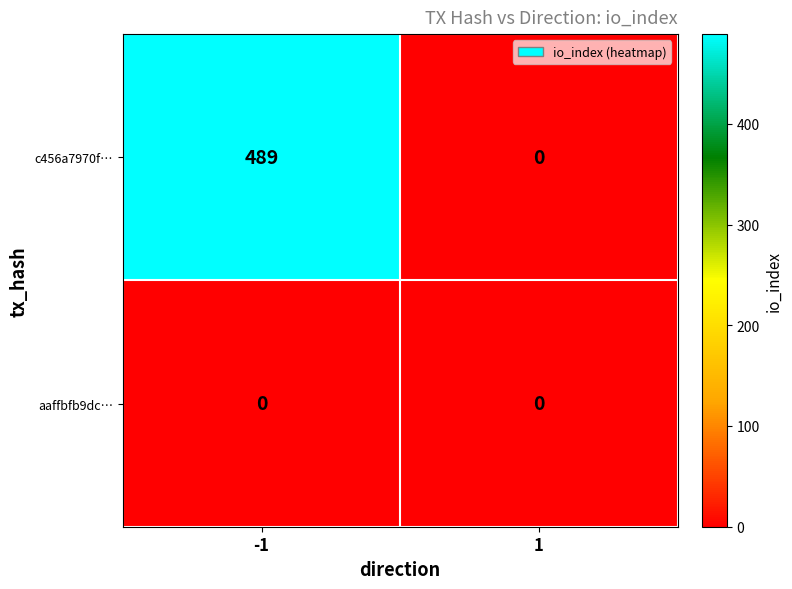

Reading left to right, transcribe all the data shown in this chart.

c456a7970f…: -1=489	1=0
aaffbfb9dc…: -1=0	1=0